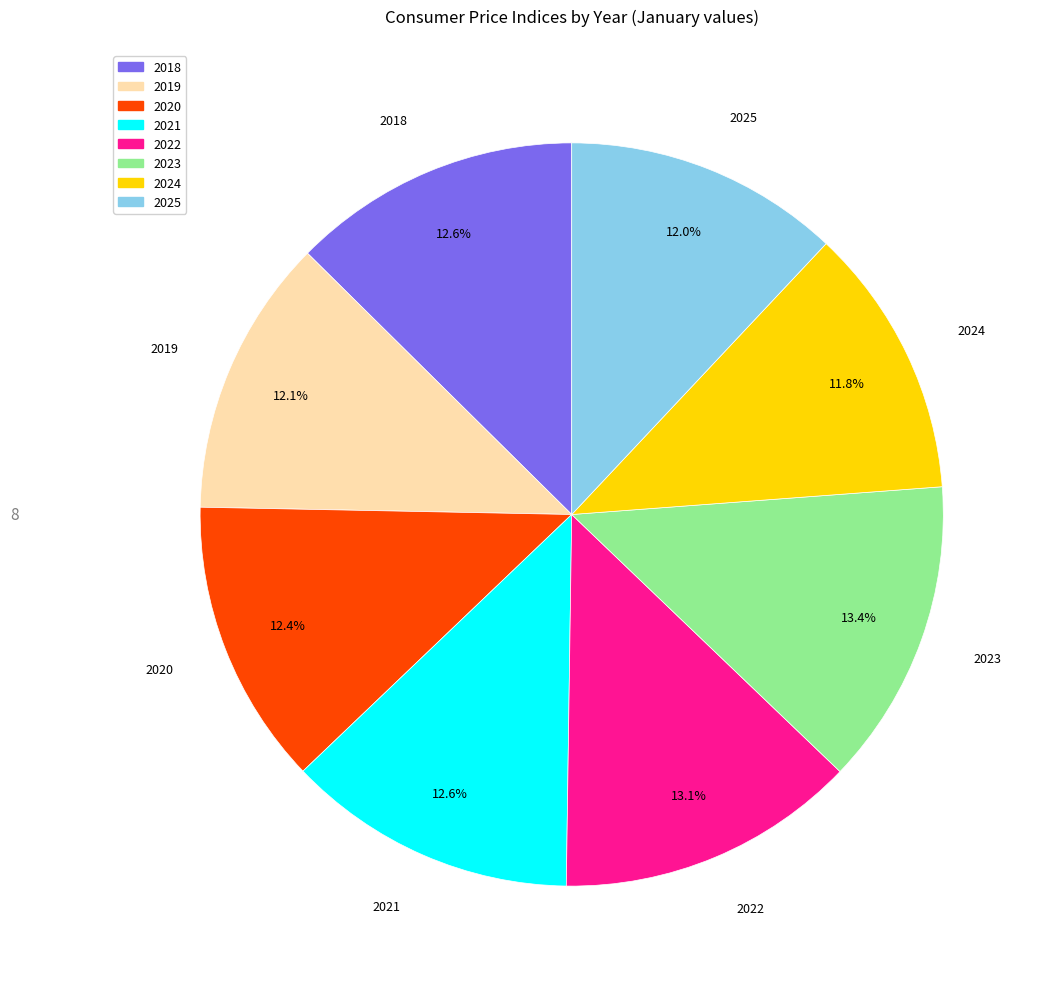

To the nearest percent, what portion does 2023 represent?

13%